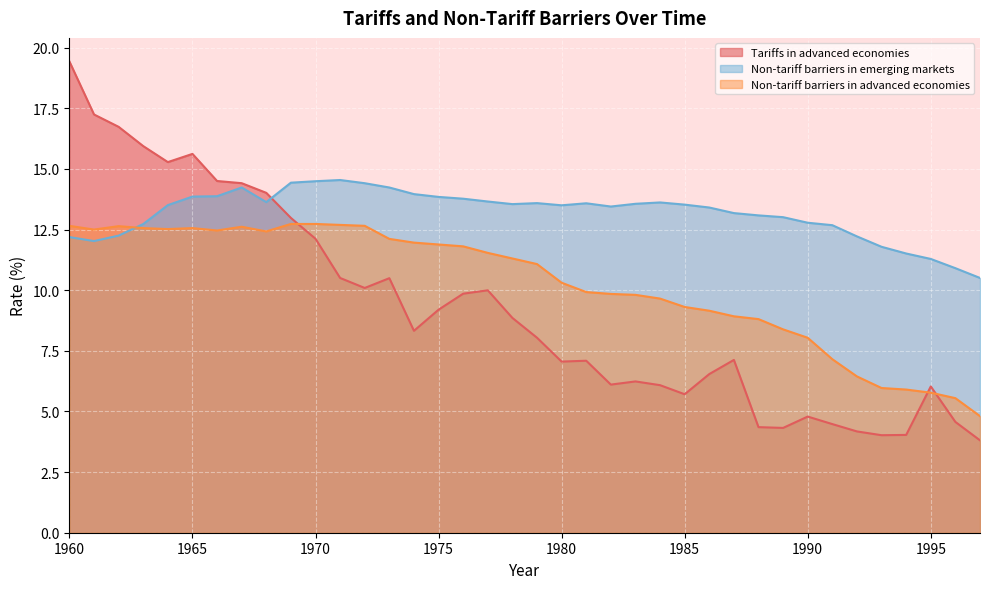

List the series in order of their peak value, highest first.

Tariffs in advanced economies, Non-tariff barriers in emerging markets, Non-tariff barriers in advanced economies